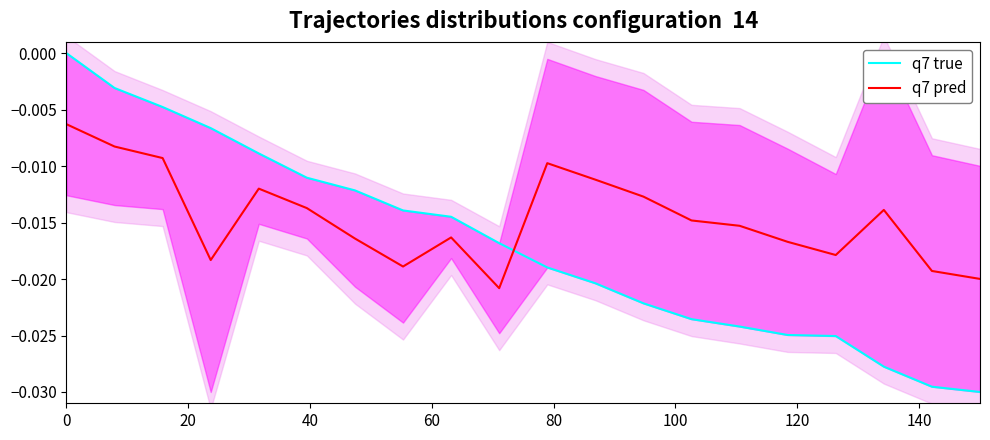

Is it true that q7 true equals -0.0 at 140?

False